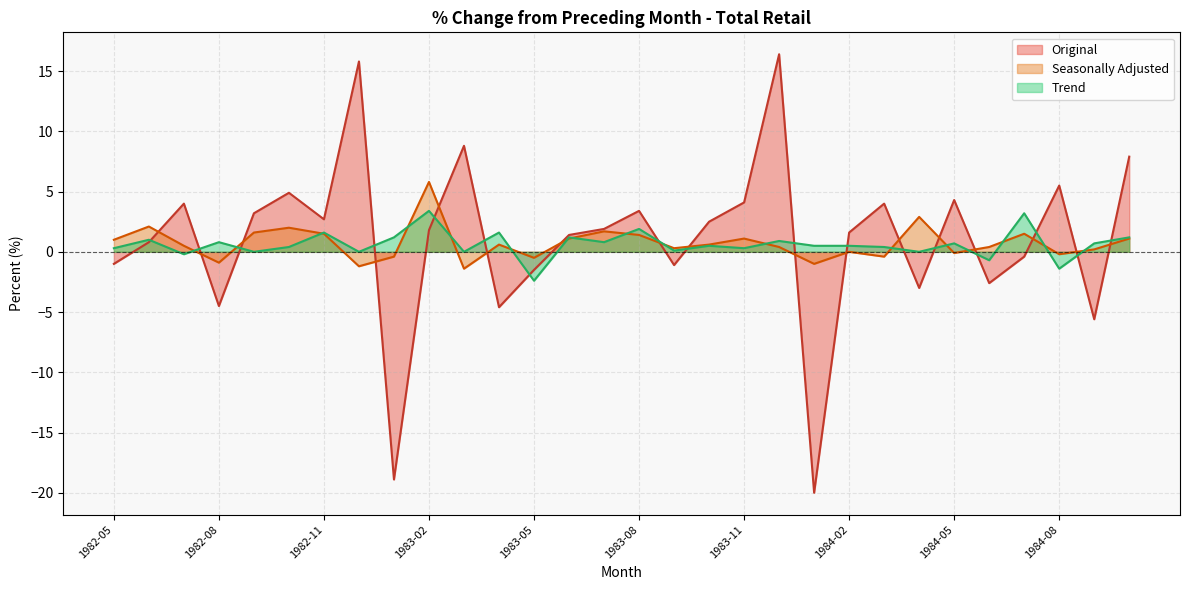

What is the difference between the maximum and minimum values in the Seasonally Adjusted series?

7.2